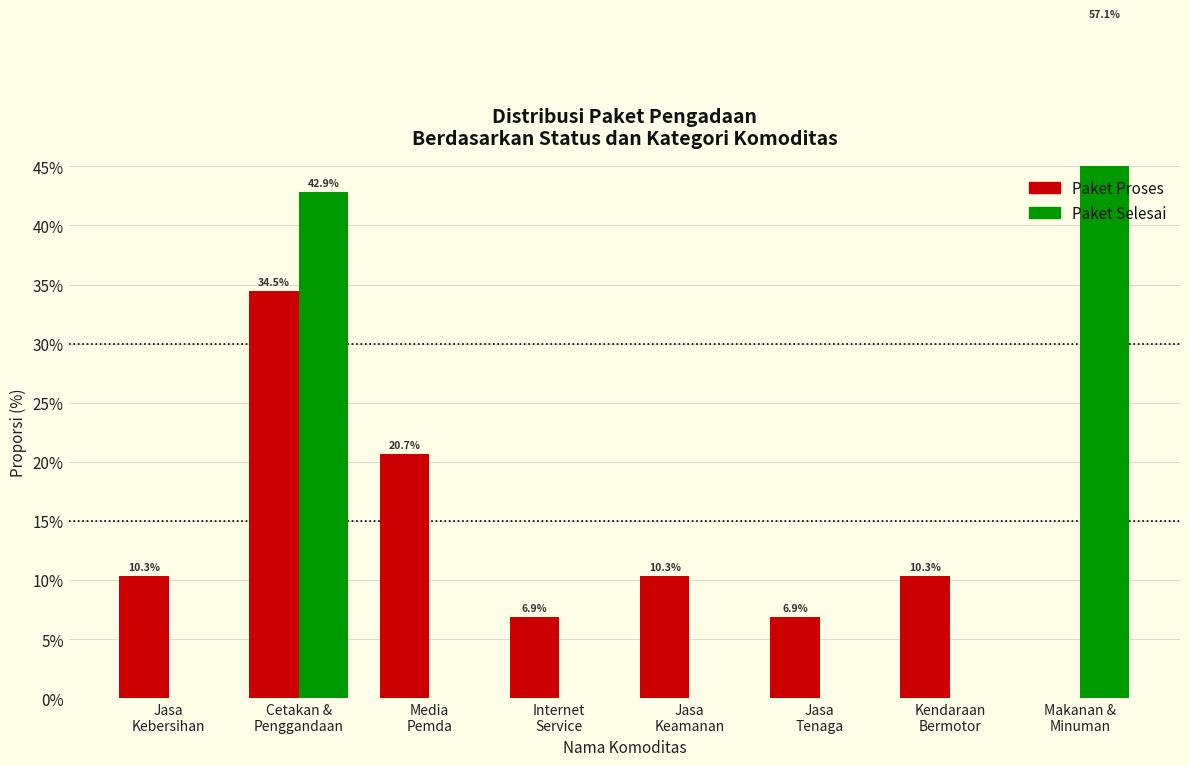

At which label is Paket Selesai closest to 28?

Cetakan &
Penggandaan